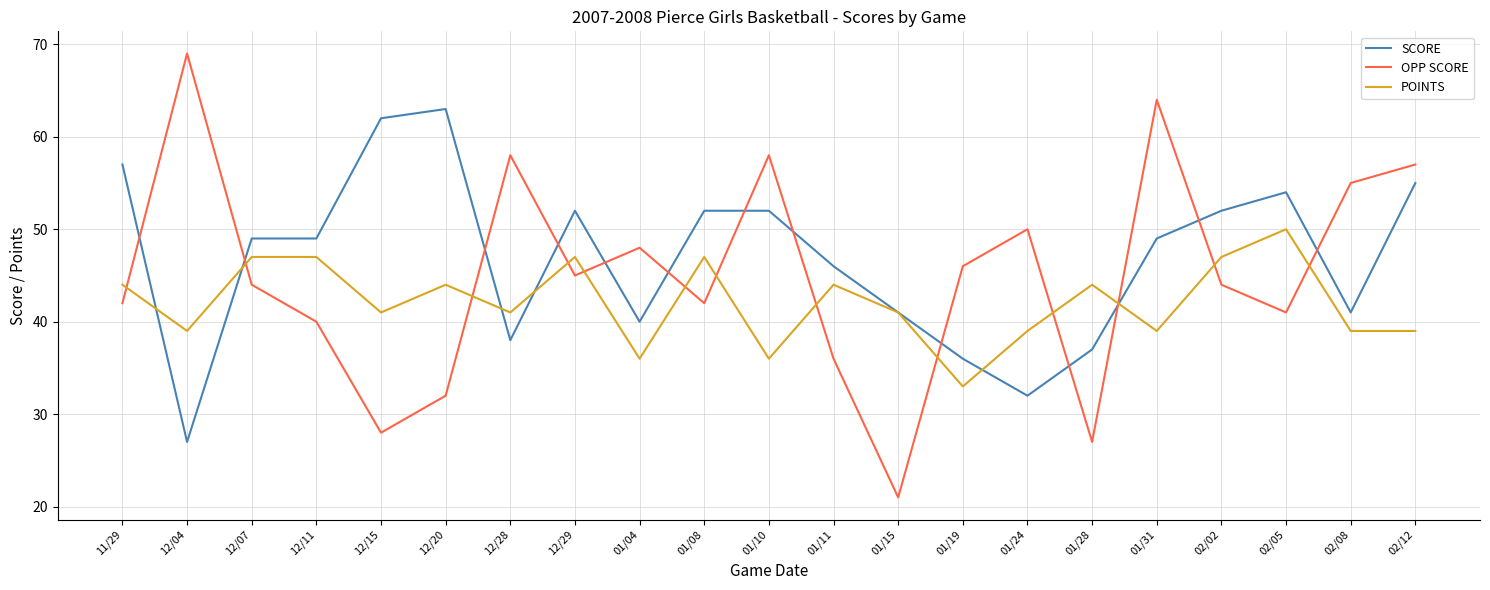

Which series has the largest range (max minus min)?

OPP SCORE